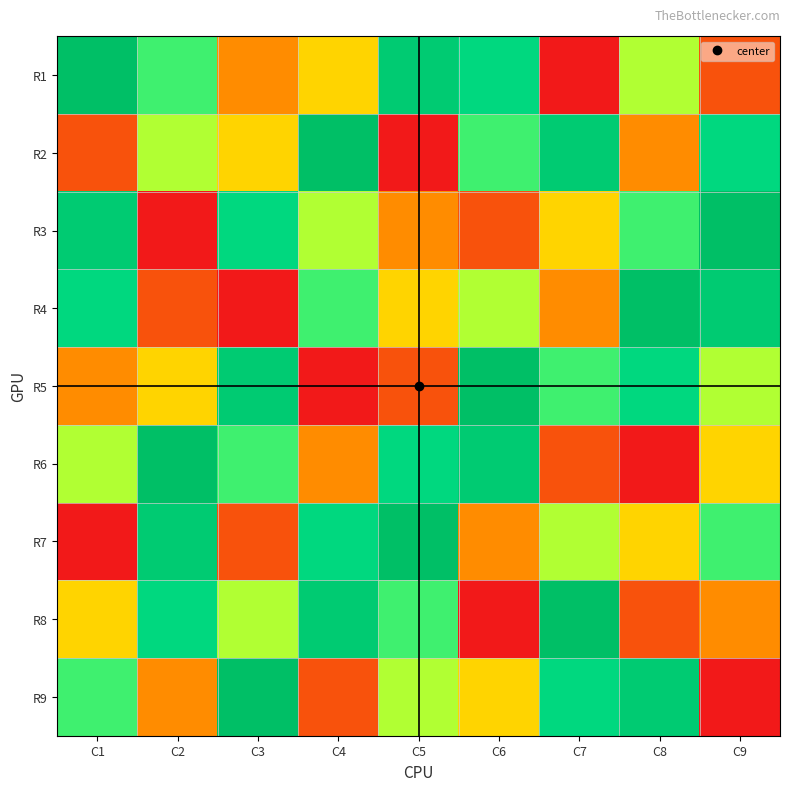

List the series in order of their peak value, highest first.

R1, R2, R3, R4, R5, R6, R7, R8, R9